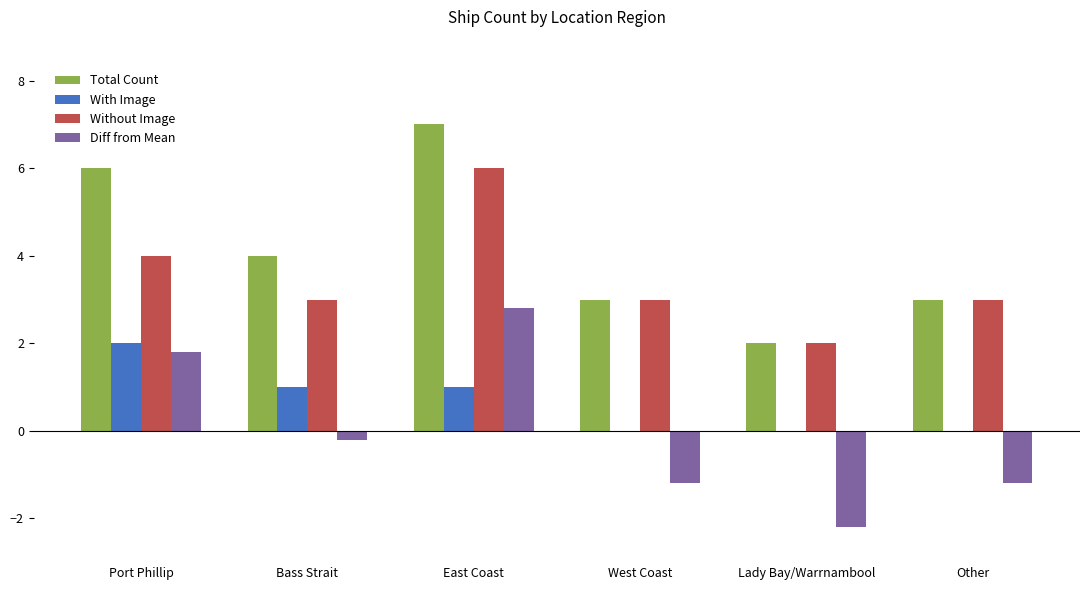

Reading right to left, what are all the values shown in this chart?

Total Count: 3.0	2.0	3.0	7.0	4.0	6.0
With Image: 0.0	0.0	0.0	1.0	1.0	2.0
Without Image: 3.0	2.0	3.0	6.0	3.0	4.0
Diff from Mean: -1.2	-2.2	-1.2	2.8	-0.2	1.8